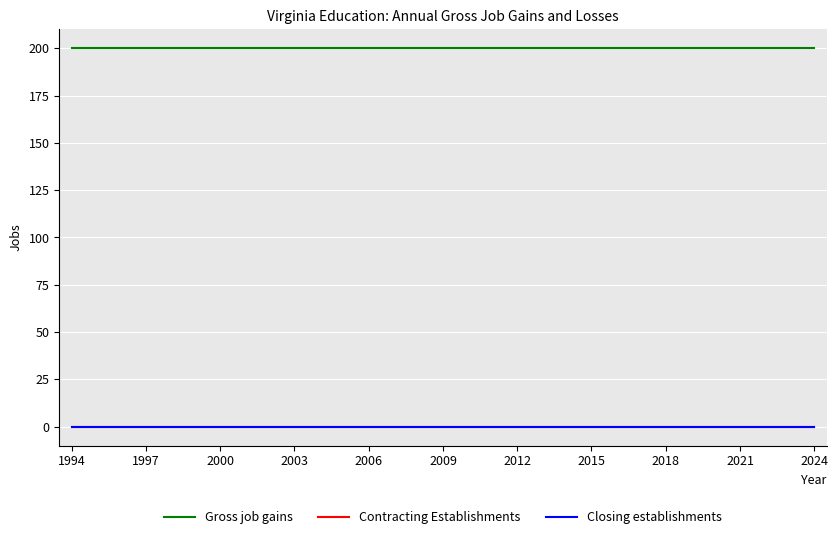

Reading left to right, extract all data points from this chart.

Gross job gains: 200	200	200	200	200	200	200	200	200	200	200	200	200	200	200	200	200	200	200	200	200	200	200	200	200	200	200	200	200	200	200
Contracting Establishments: 0	0	0	0	0	0	0	0	0	0	0	0	0	0	0	0	0	0	0	0	0	0	0	0	0	0	0	0	0	0	0
Closing establishments: 0	0	0	0	0	0	0	0	0	0	0	0	0	0	0	0	0	0	0	0	0	0	0	0	0	0	0	0	0	0	0